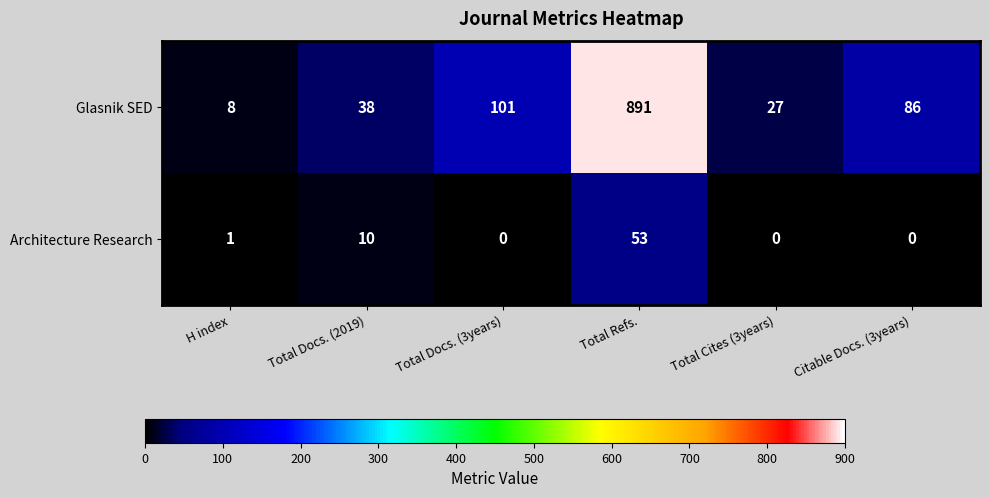

The Glasnik SED series shows 101 at Total Docs. (3years). True or false?

True